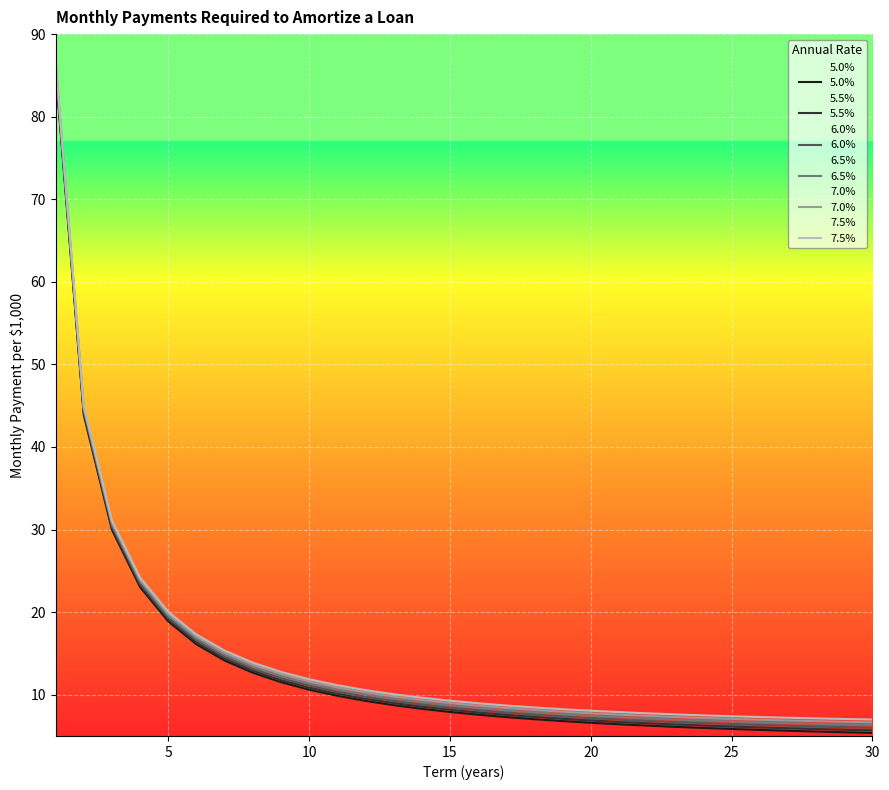

What are all the series names shown in the legend?

5.0%, 5.5%, 6.0%, 6.5%, 7.0%, 7.5%